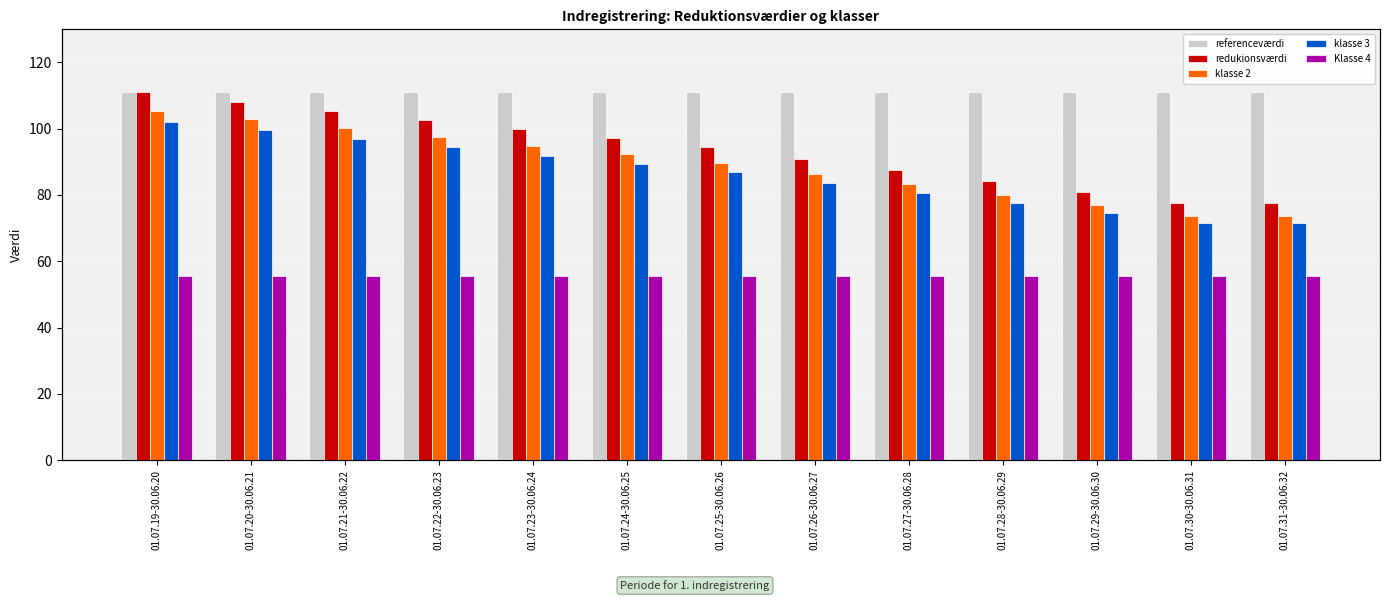

Is it true that Klasse 4 equals 55.5 at 01.07.24-30.06.25?

True